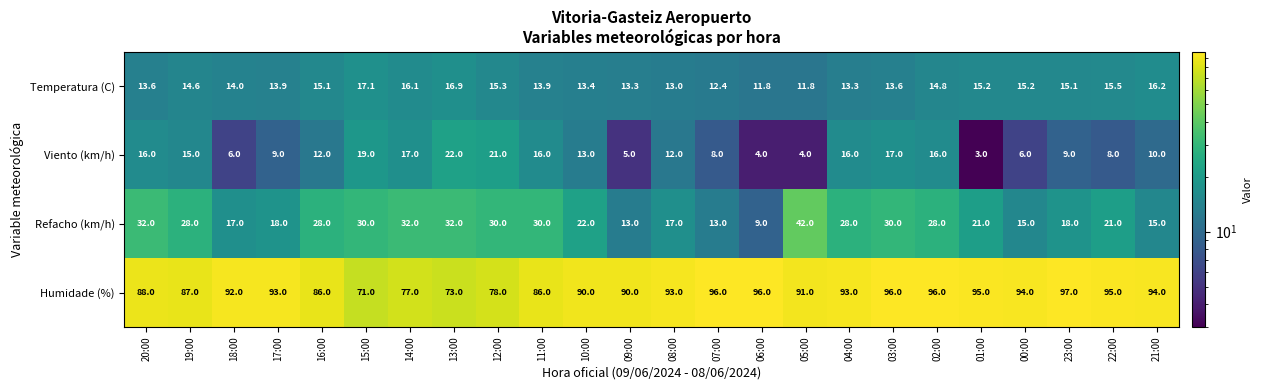

The value of Temperatura (C) at 01:00 is 15.2. True or false?

True